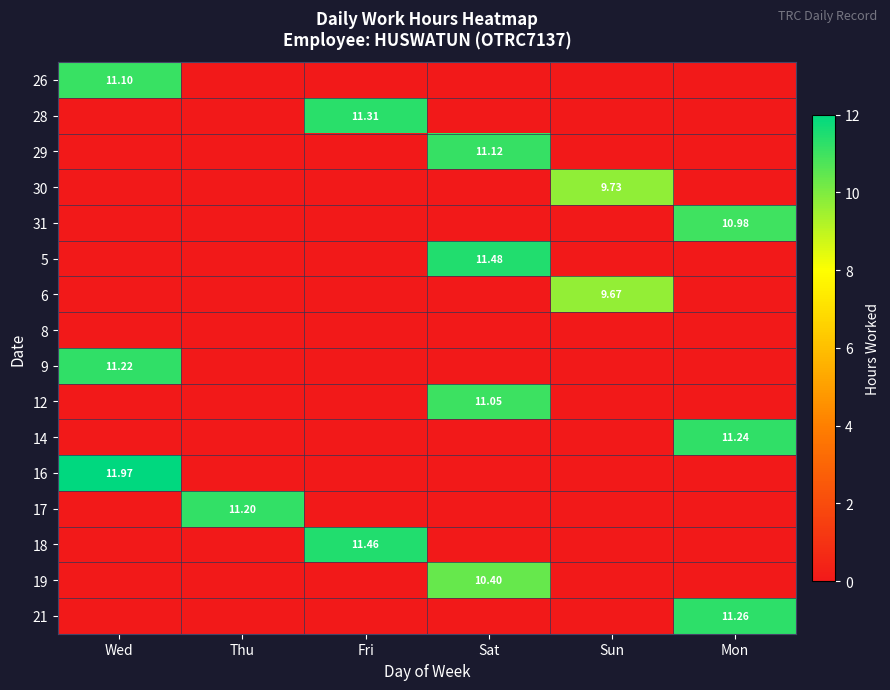

Rank the categories by 19 value from lowest to highest.

Wed, Thu, Fri, Sun, Mon, Sat